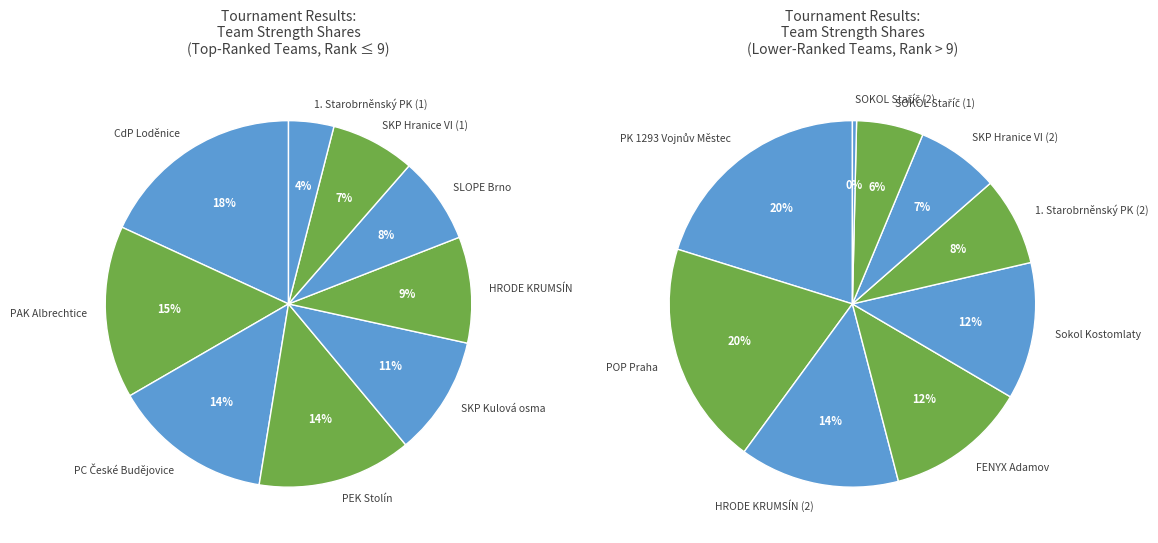

Count the number of slices in the pie.

18